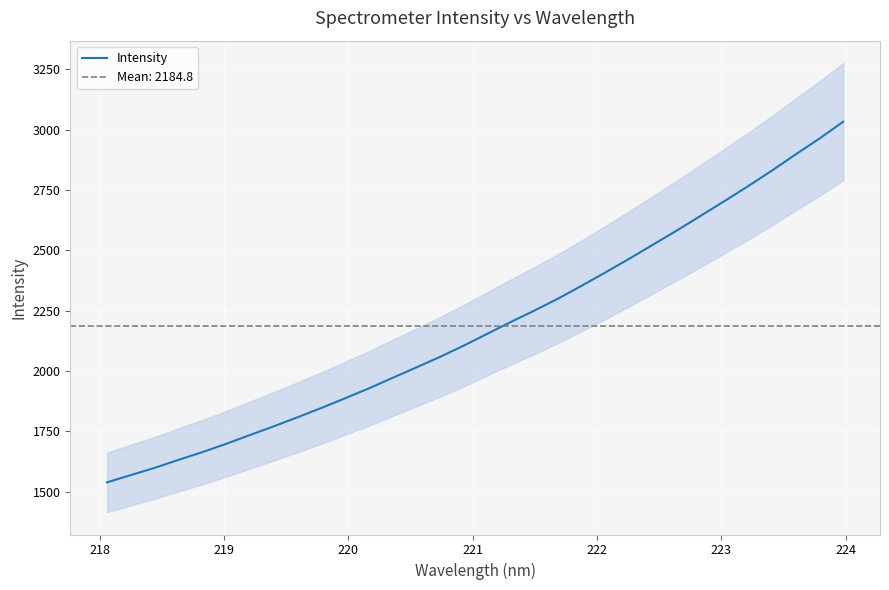

What is the minimum value shown in the chart?

1539.4